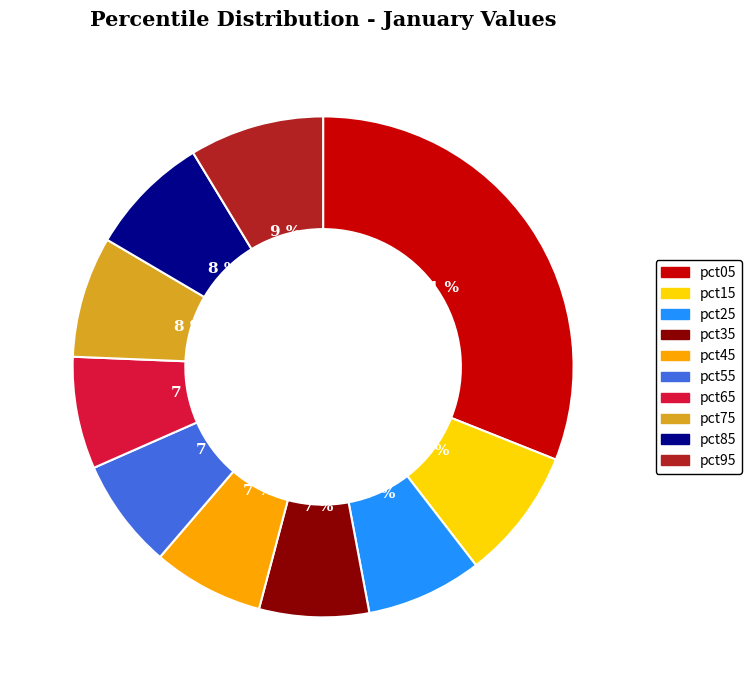

Is it true that pct65 is 7% of the pie?

True